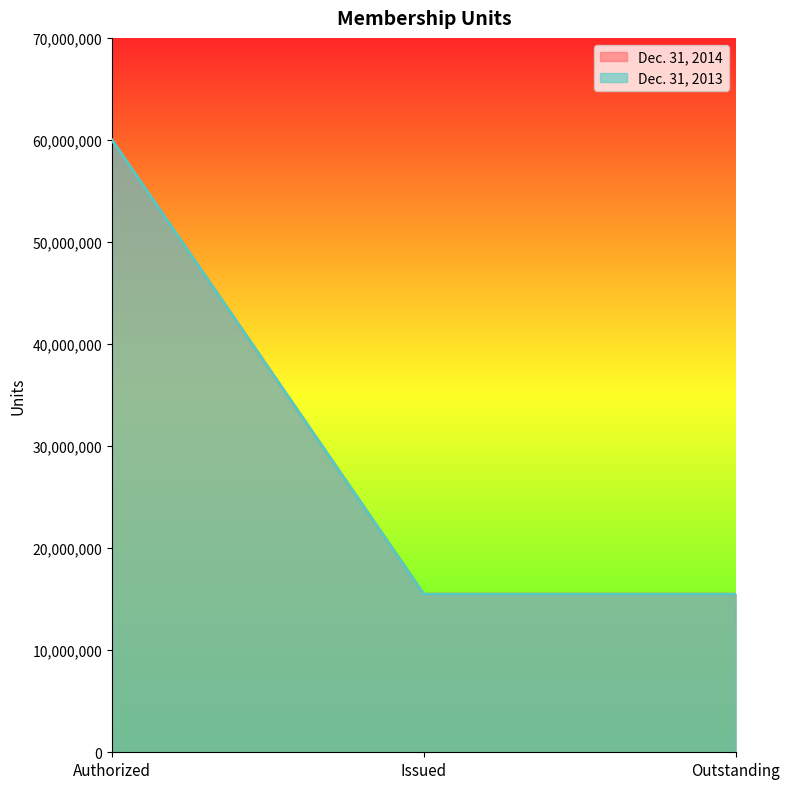

Which category has the highest value in the Dec. 31, 2014 series?

Authorized